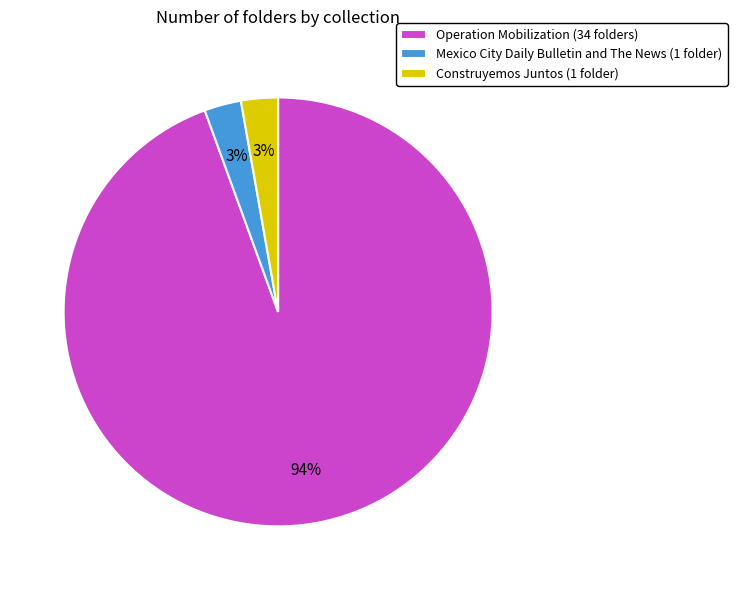

Is there any slice that represents more than half of the pie?

Yes